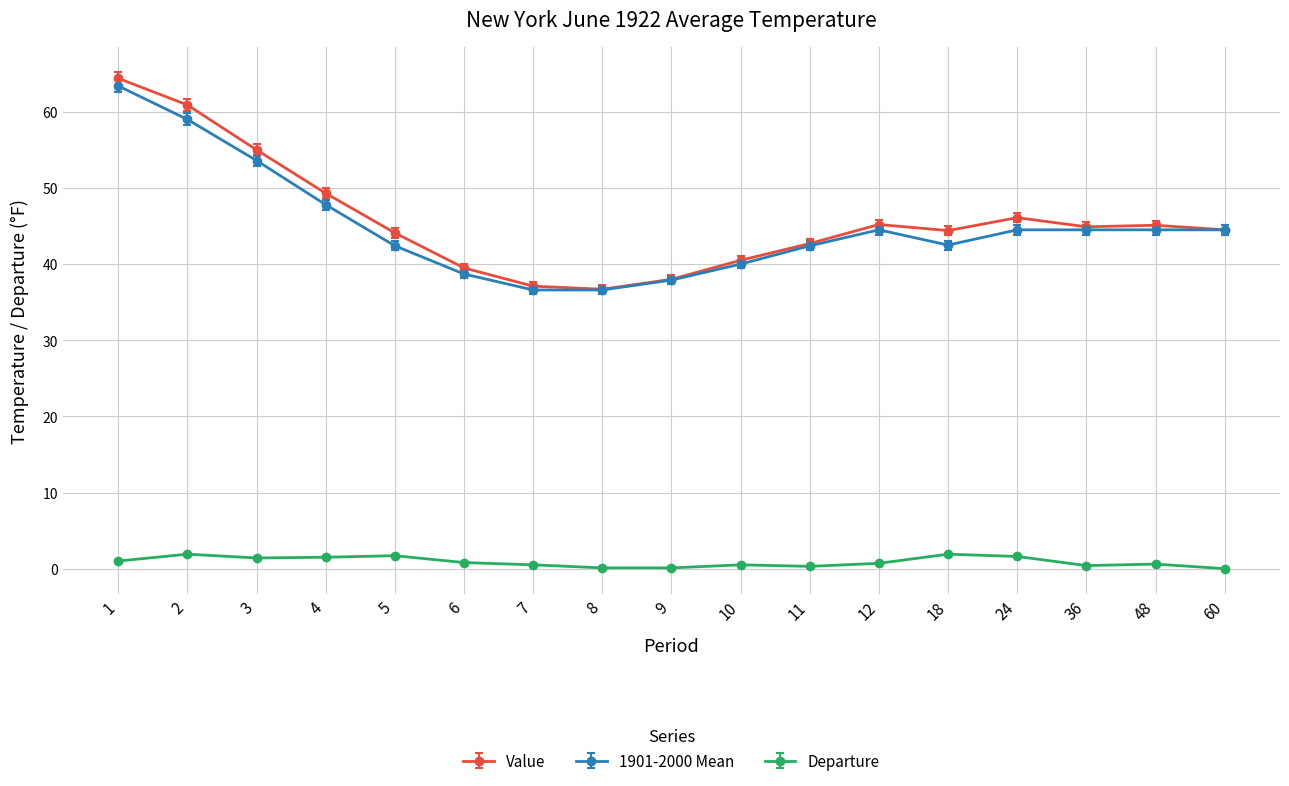

Is the value of Value at 18 greater than the value of Departure at 5?

Yes